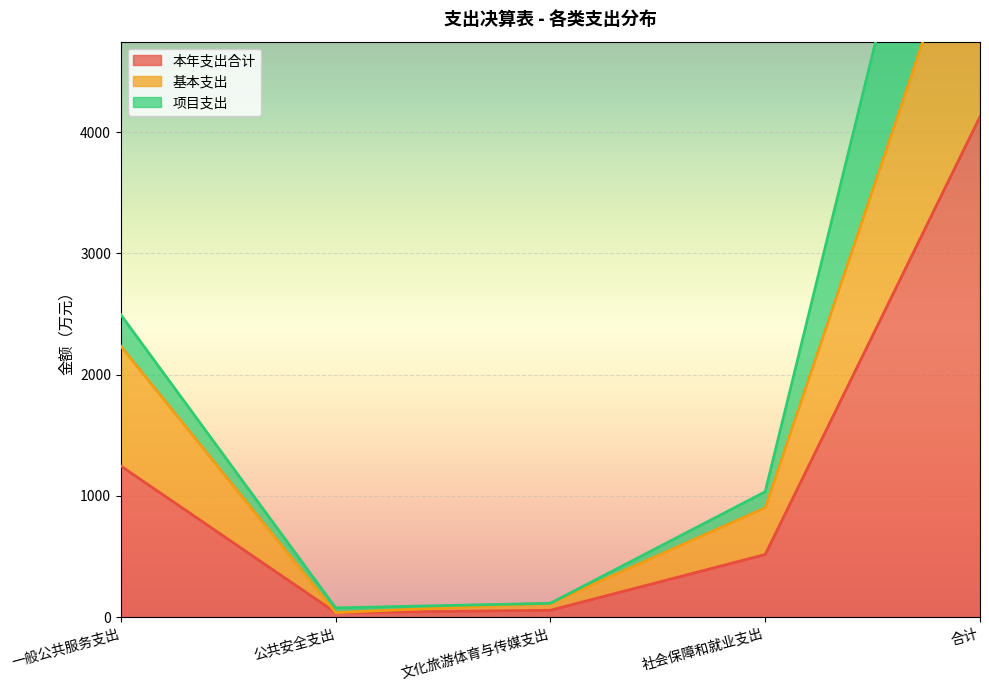

What is the lowest value of the 项目支出 series?

77.0